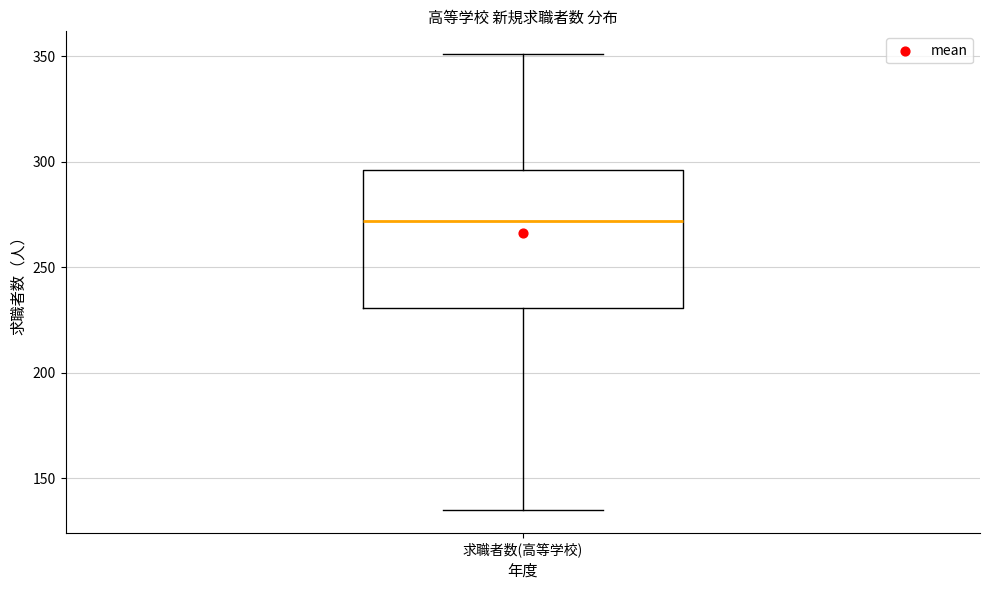

Transcribe this box plot: give where the median line is, the range the box spans, and where the two whiskers end, as read against the y-axis. The values are not printed on the chart, so give them approximately, as read against the axis.

median 270, box 230 to 295, whiskers 135 to 350